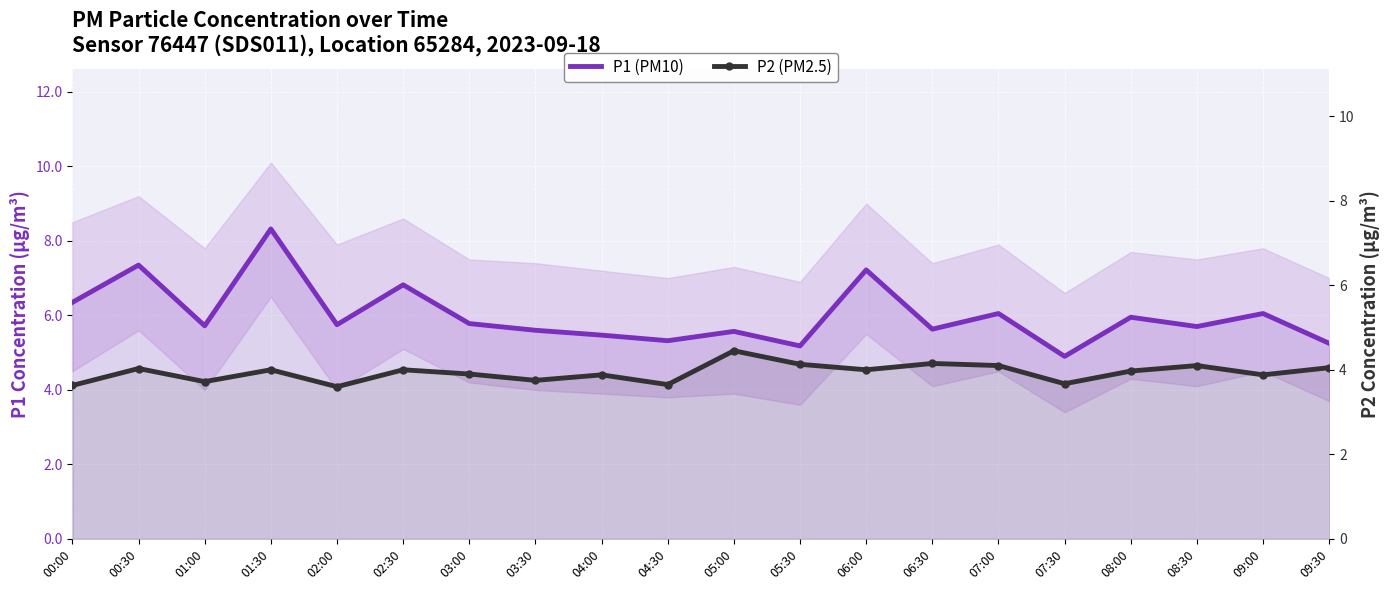

Which series has the widest spread of values?

P1 (PM10)